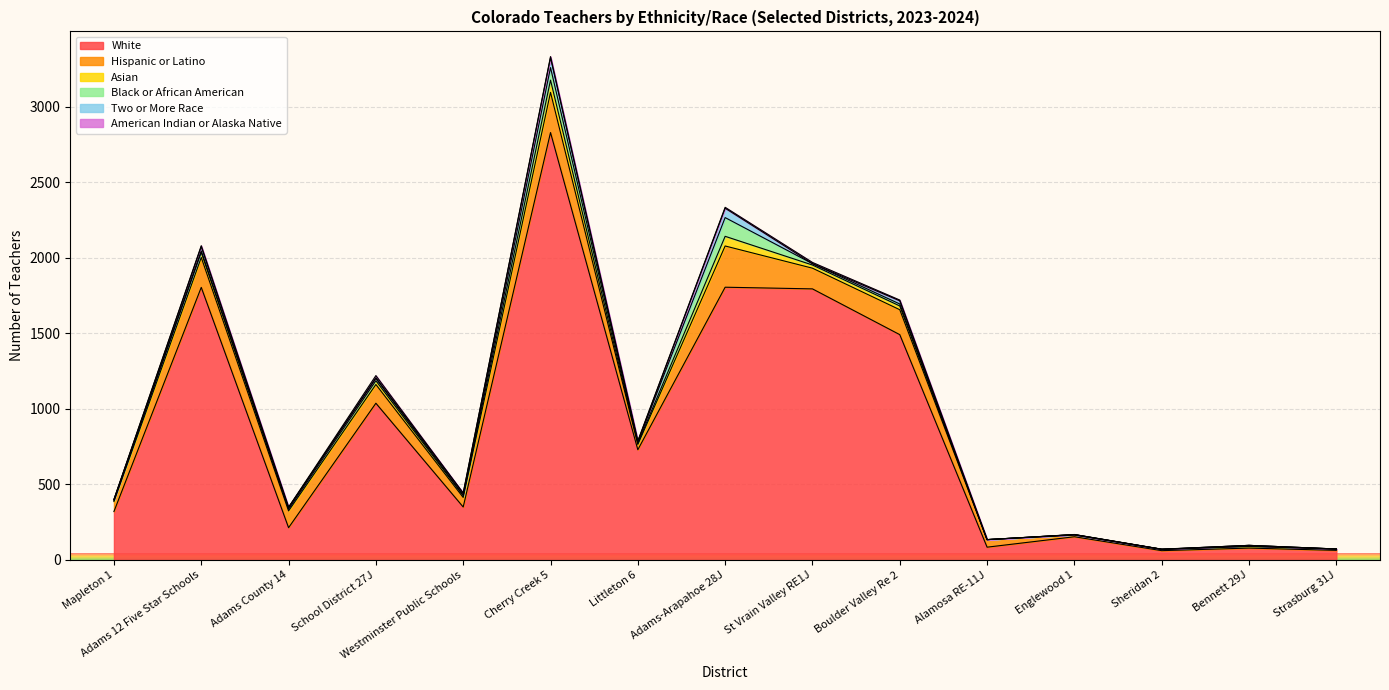

What are all the series names shown in the legend?

White, Hispanic or Latino, Asian, Black or African American, Two or More Race, American Indian or Alaska Native